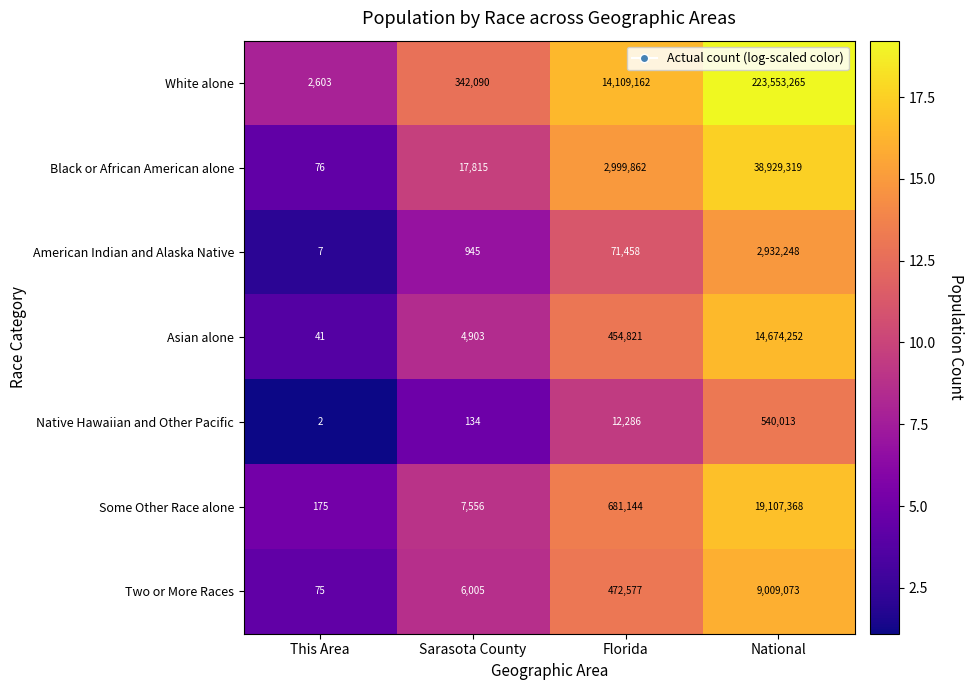

Between This Area and Florida, which series saw the biggest shift?

White alone